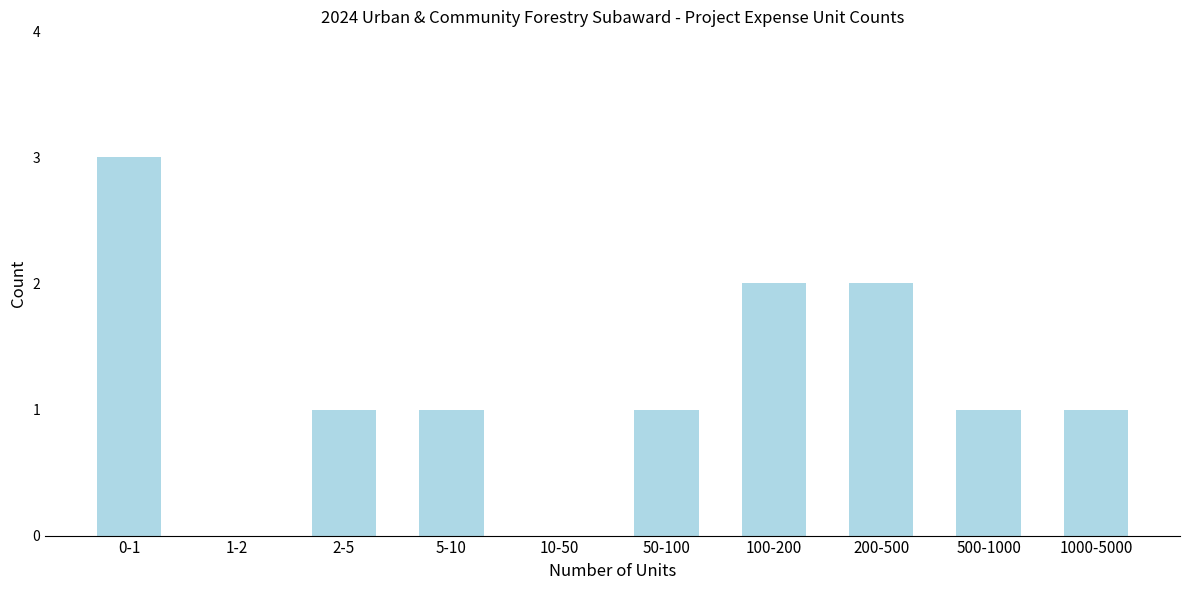

Reading left to right, extract all data points from this chart.

0-1=3	1-2=0	2-5=1	5-10=1	10-50=0	50-100=1	100-200=2	200-500=2	500-1000=1	1000-5000=1